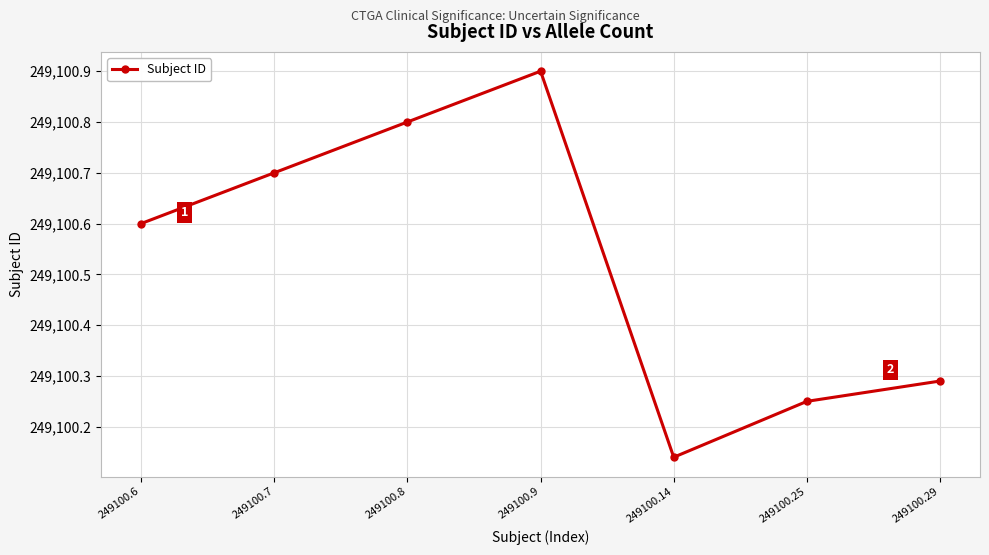

What is the difference between the maximum and minimum values?

0.8